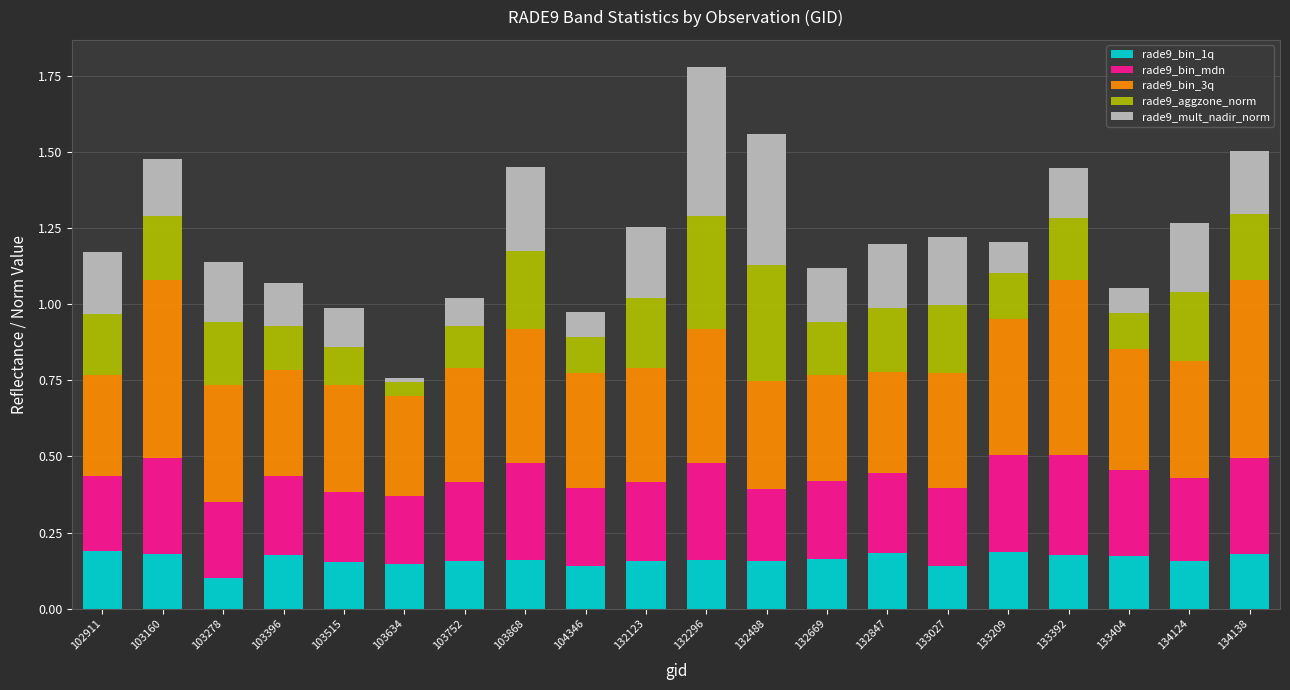

Which category has the lowest value in the rade9_bin_1q series?

103278